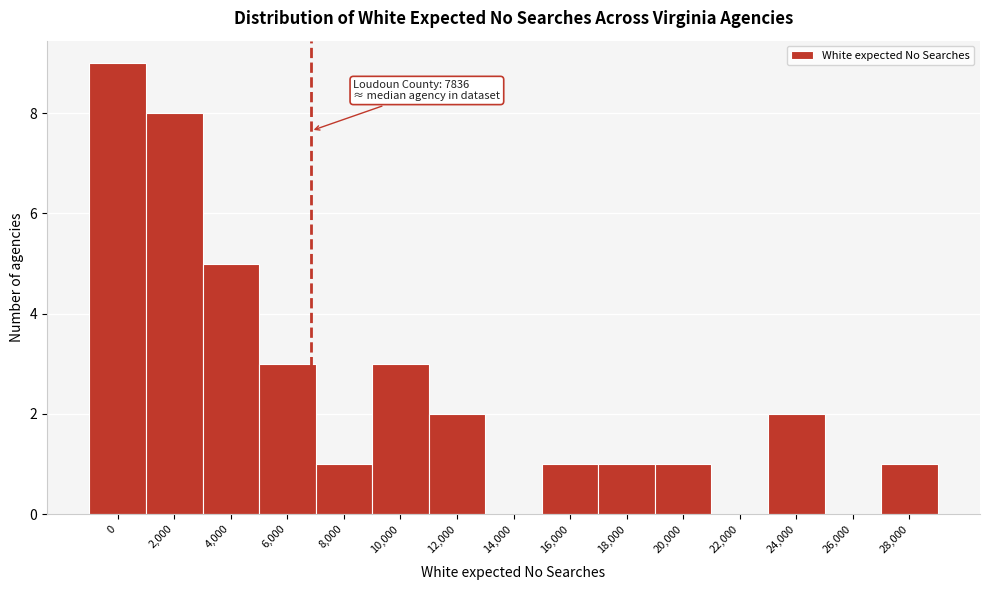

Reading left to right, what are all the values shown in this chart?

0=9	2,000=8	4,000=5	6,000=3	8,000=1	10,000=3	12,000=2	14,000=0	16,000=1	18,000=1	20,000=1	22,000=0	24,000=2	26,000=0	28,000=1